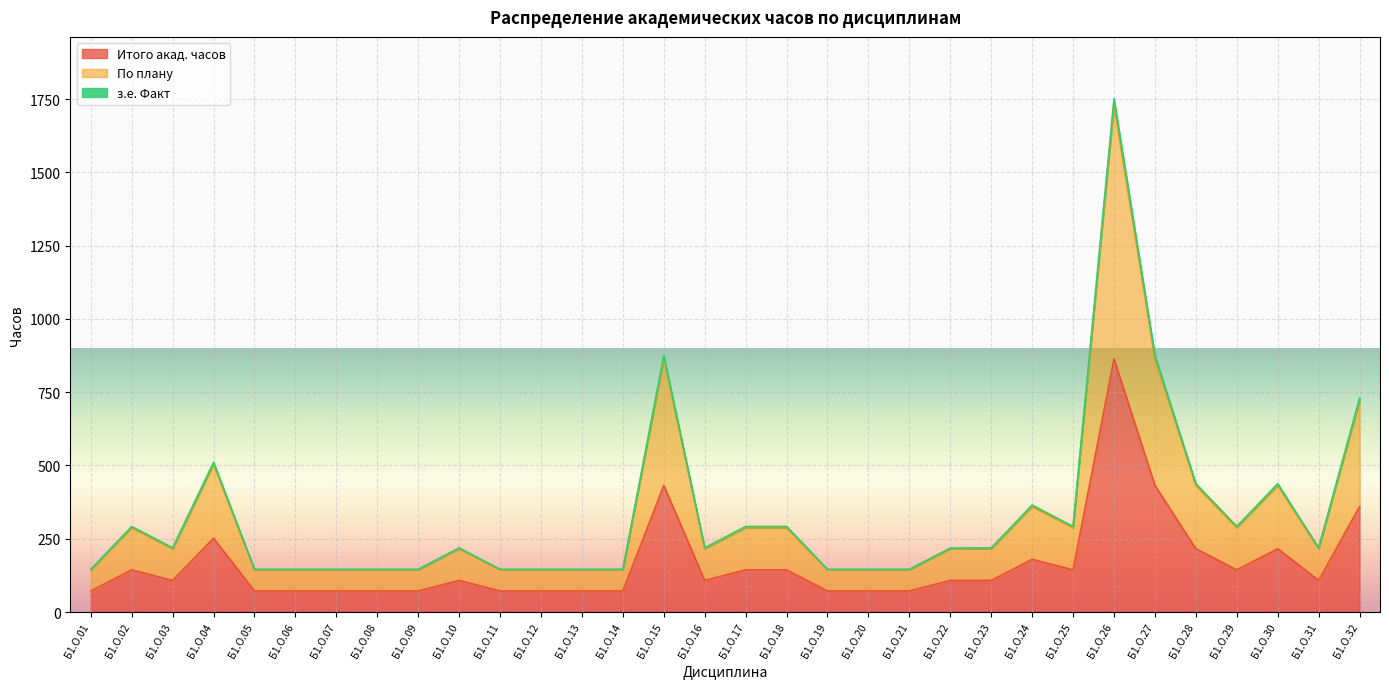

Reading left to right, list all the values displayed in this chart.

Итого акад. часов: Б1.О.01=72	Б1.О.02=144	Б1.О.03=108	Б1.О.04=252	Б1.О.05=72	Б1.О.06=72	Б1.О.07=72	Б1.О.08=72	Б1.О.09=72	Б1.О.10=108	Б1.О.11=72	Б1.О.12=72	Б1.О.13=72	Б1.О.14=72	Б1.О.15=432	Б1.О.16=108	Б1.О.17=144	Б1.О.18=144	Б1.О.19=72	Б1.О.20=72	Б1.О.21=72	Б1.О.22=108	Б1.О.23=108	Б1.О.24=180	Б1.О.25=144	Б1.О.26=864	Б1.О.27=432	Б1.О.28=216	Б1.О.29=144	Б1.О.30=216	Б1.О.31=108	Б1.О.32=360
По плану: Б1.О.01=144	Б1.О.02=288	Б1.О.03=216	Б1.О.04=504	Б1.О.05=144	Б1.О.06=144	Б1.О.07=144	Б1.О.08=144	Б1.О.09=144	Б1.О.10=216	Б1.О.11=144	Б1.О.12=144	Б1.О.13=144	Б1.О.14=144	Б1.О.15=864	Б1.О.16=216	Б1.О.17=288	Б1.О.18=288	Б1.О.19=144	Б1.О.20=144	Б1.О.21=144	Б1.О.22=216	Б1.О.23=216	Б1.О.24=360	Б1.О.25=288	Б1.О.26=1728	Б1.О.27=864	Б1.О.28=432	Б1.О.29=288	Б1.О.30=432	Б1.О.31=216	Б1.О.32=720
з.е. Факт: Б1.О.01=146	Б1.О.02=292	Б1.О.03=219	Б1.О.04=511	Б1.О.05=146	Б1.О.06=146	Б1.О.07=146	Б1.О.08=146	Б1.О.09=146	Б1.О.10=219	Б1.О.11=146	Б1.О.12=146	Б1.О.13=146	Б1.О.14=146	Б1.О.15=876	Б1.О.16=219	Б1.О.17=292	Б1.О.18=292	Б1.О.19=146	Б1.О.20=146	Б1.О.21=146	Б1.О.22=218	Б1.О.23=219	Б1.О.24=365	Б1.О.25=292	Б1.О.26=1752	Б1.О.27=876	Б1.О.28=438	Б1.О.29=292	Б1.О.30=438	Б1.О.31=219	Б1.О.32=730